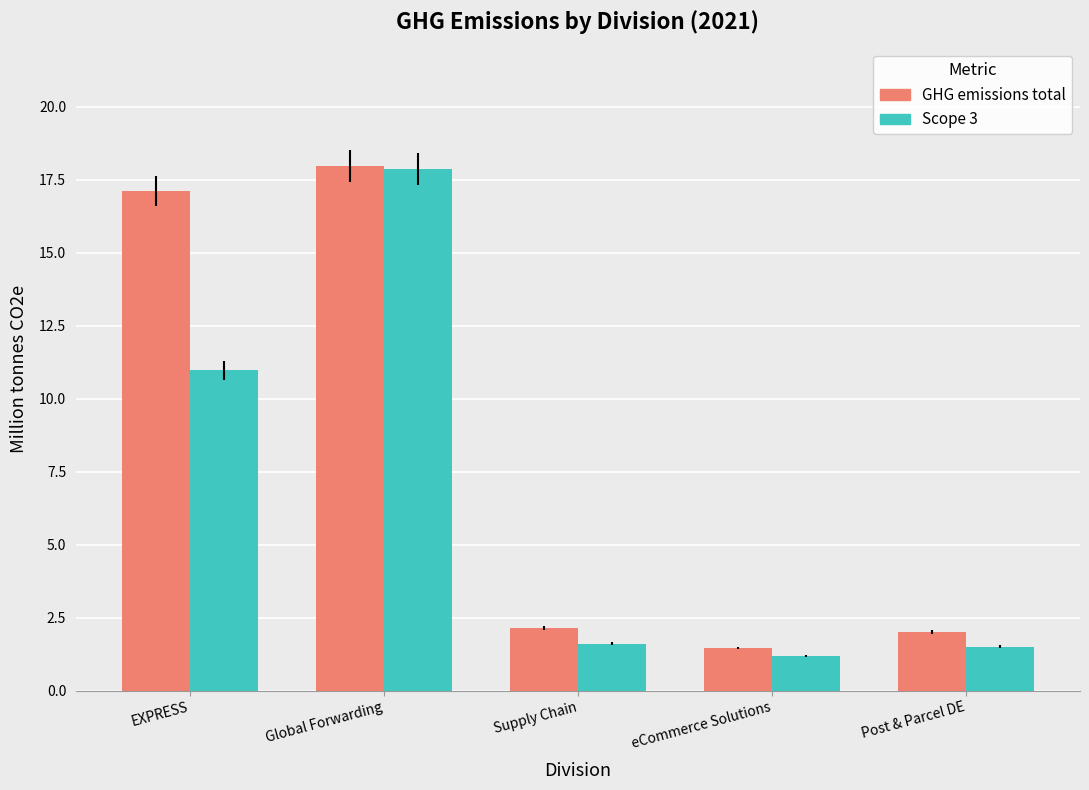

The Scope 3 series shows 23.6 at Global Forwarding. True or false?

False